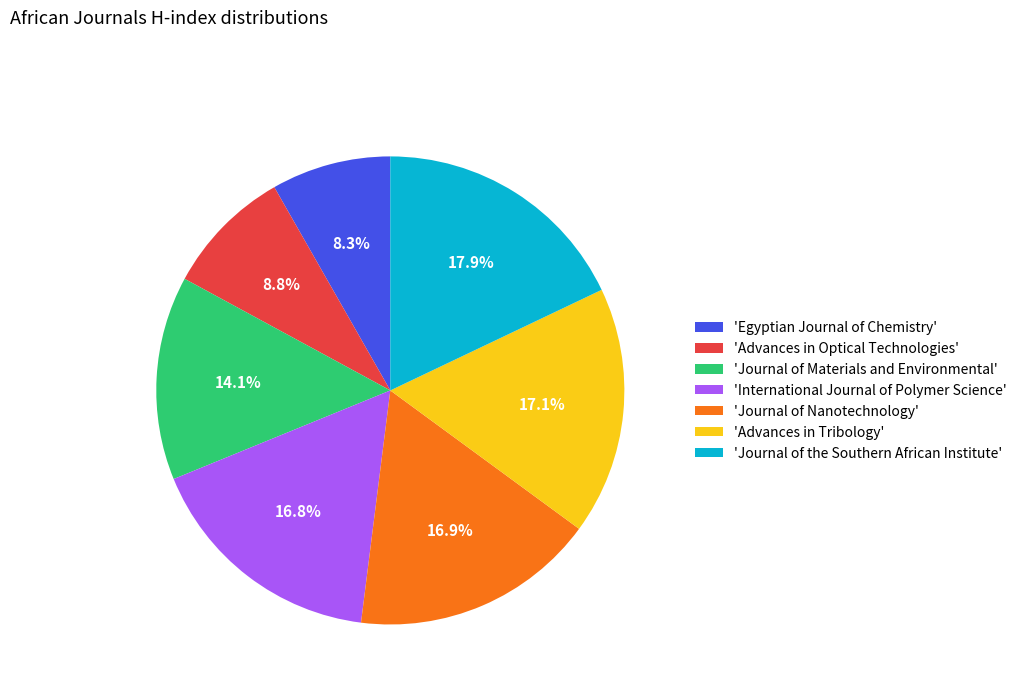

Is there a majority slice in this chart?

No